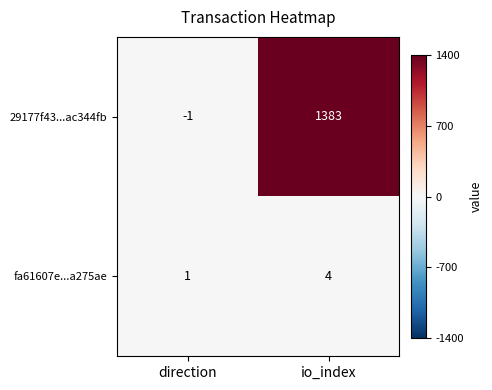

At which category does the chart reach its peak across all series?

io_index